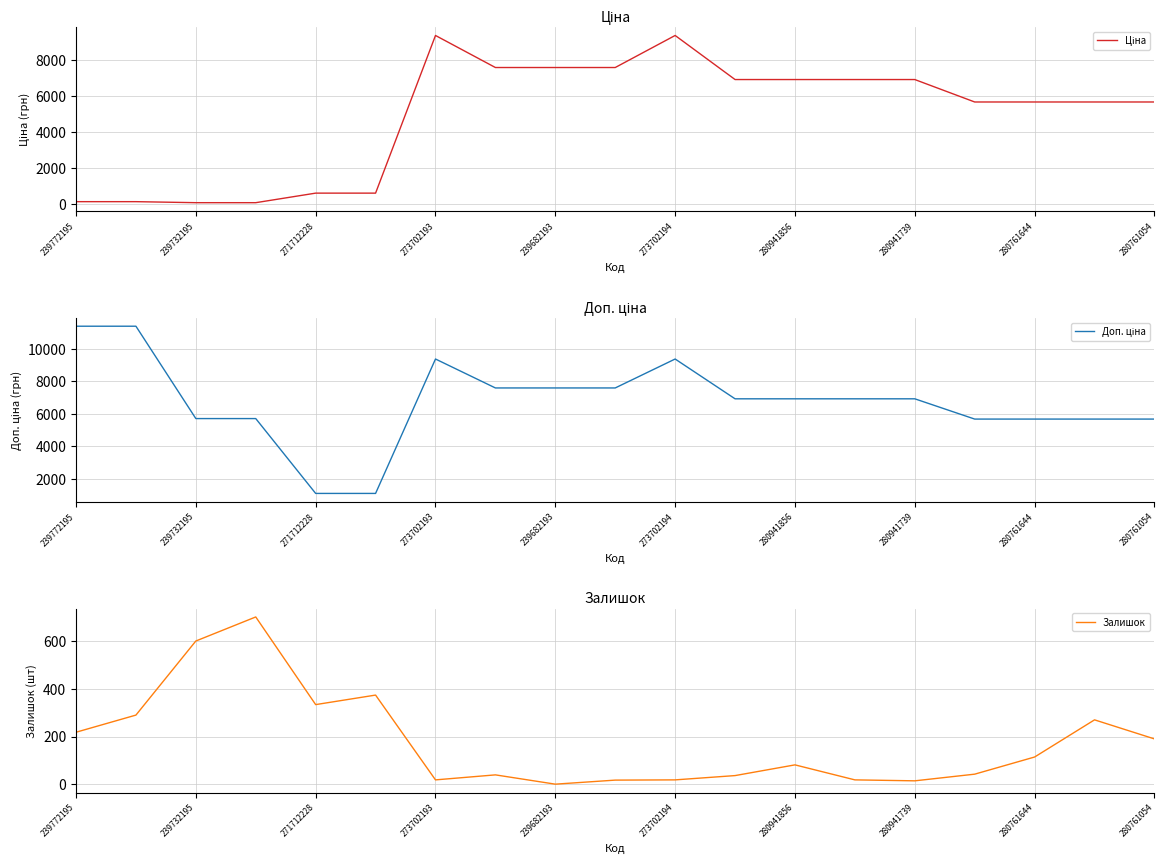

Count the number of data series in this chart.

3